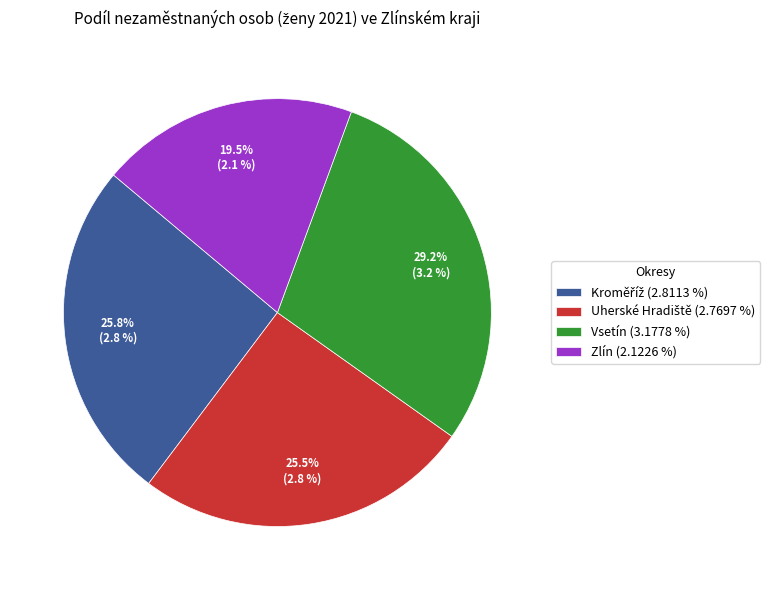

Between Vsetín (3.1778 %) and Zlín (2.1226 %), which is larger?

Vsetín (3.1778 %)